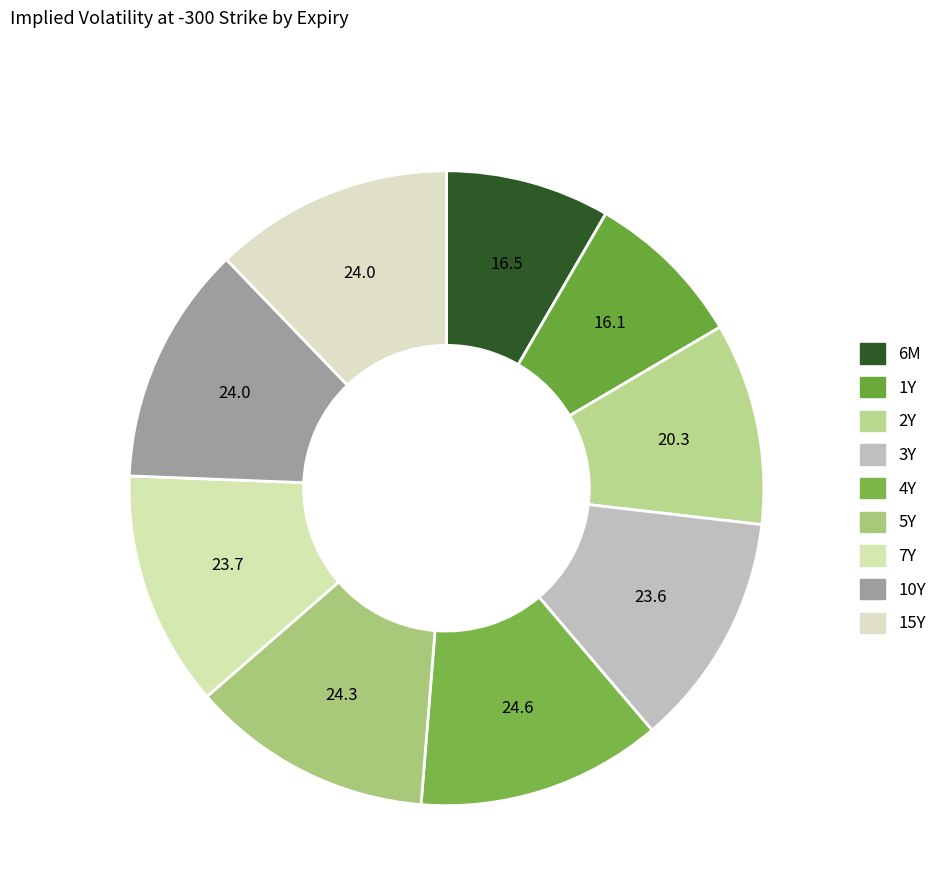

How many segments does this pie chart have?

9